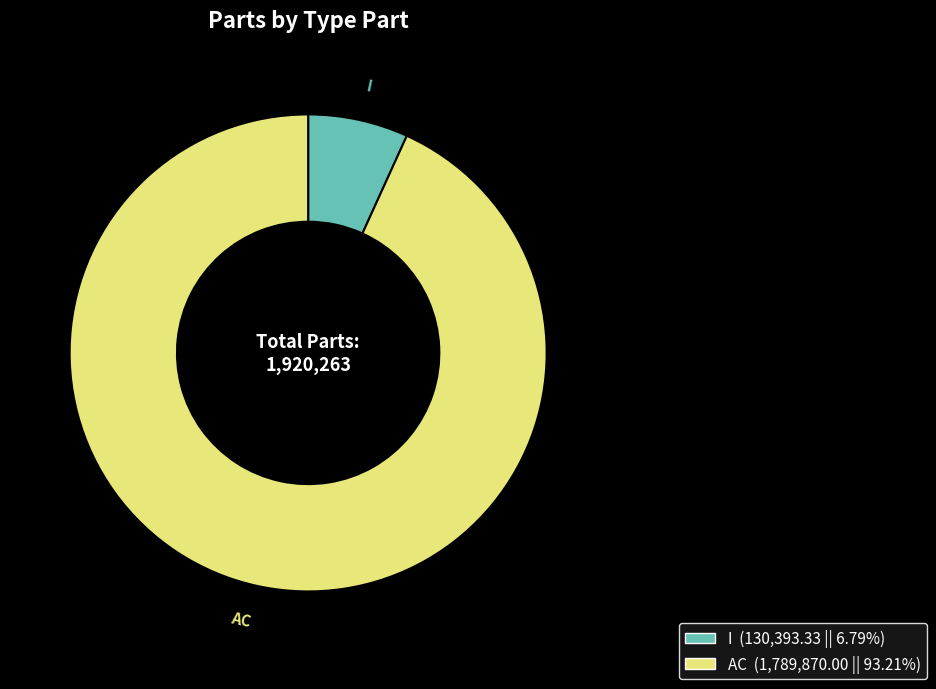

How many slices are in this pie chart?

2